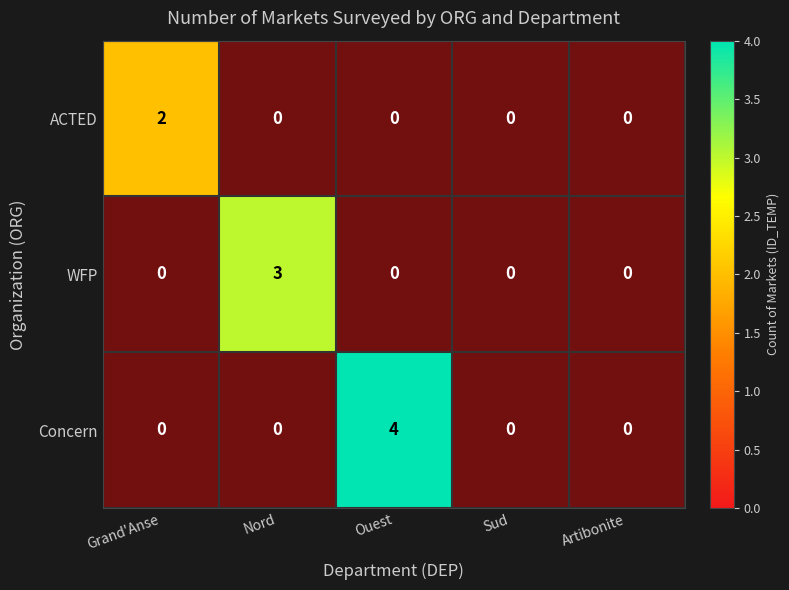

How many distinct data groups are displayed?

3